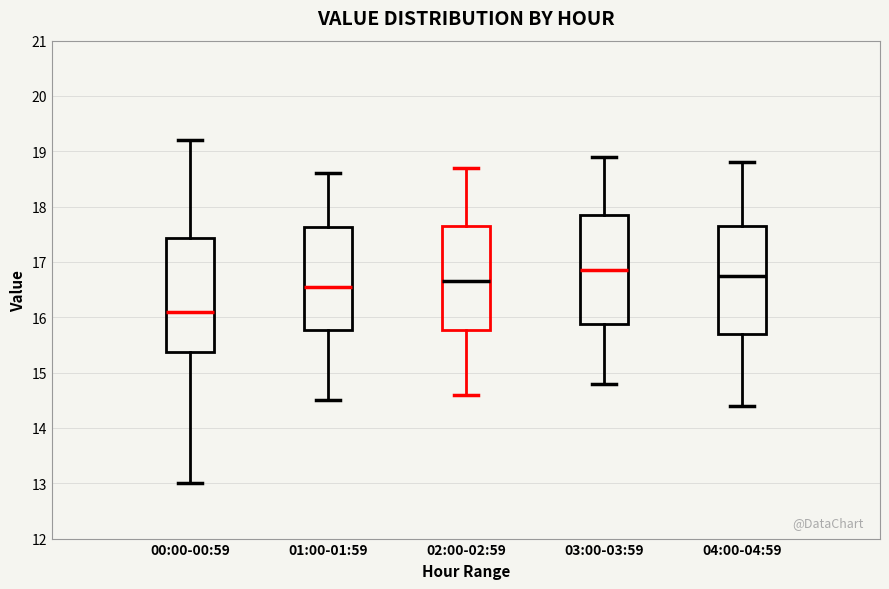

Where does the upper whisker of the box for 00:00-00:59 end on the y-axis? The values are not printed on the chart, so give them approximately, as read against the axis.

19.2